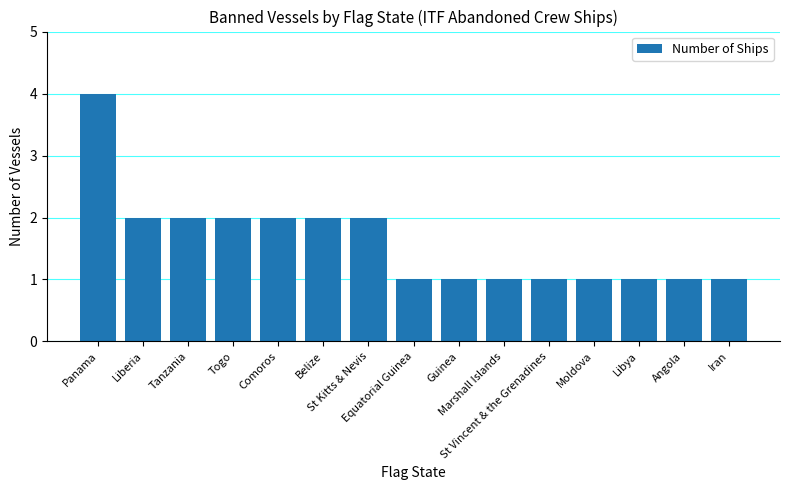

Are the bars horizontal?

No